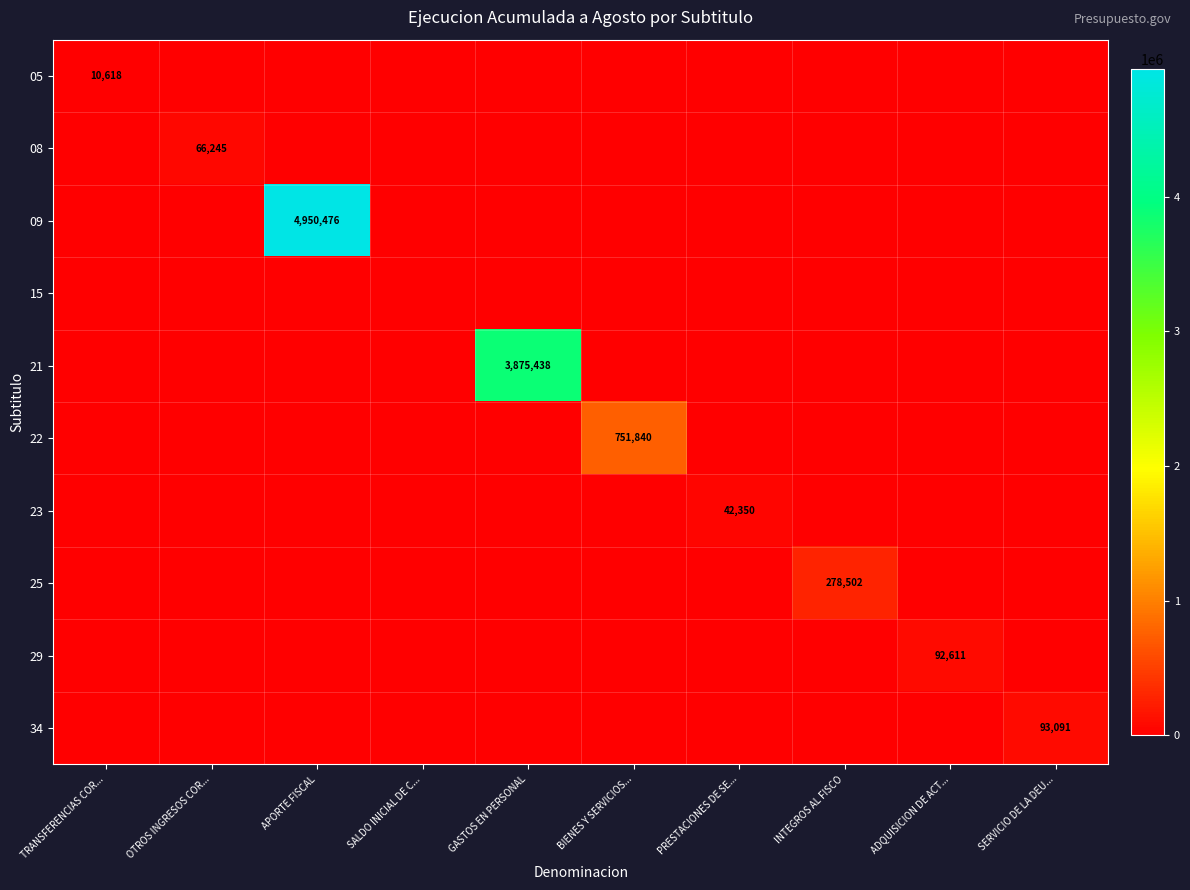

What is the sum of all 21 values?

3875438